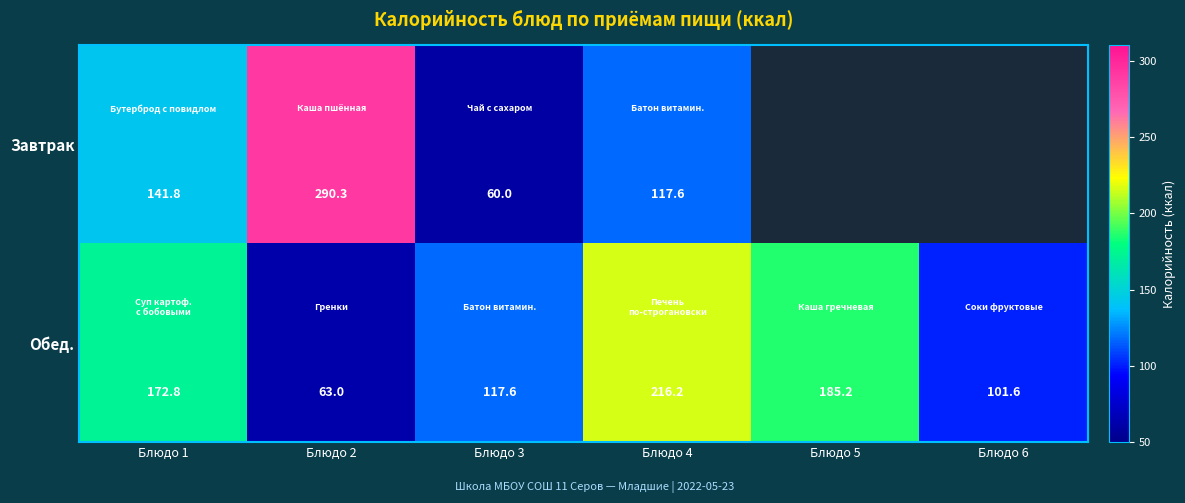

What is the maximum value shown in the chart?

290.3